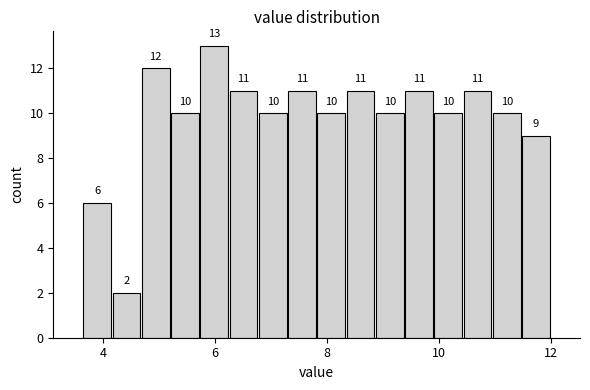

Read against the x-axis, roughly where is the centre of the tallest bar?

6.0